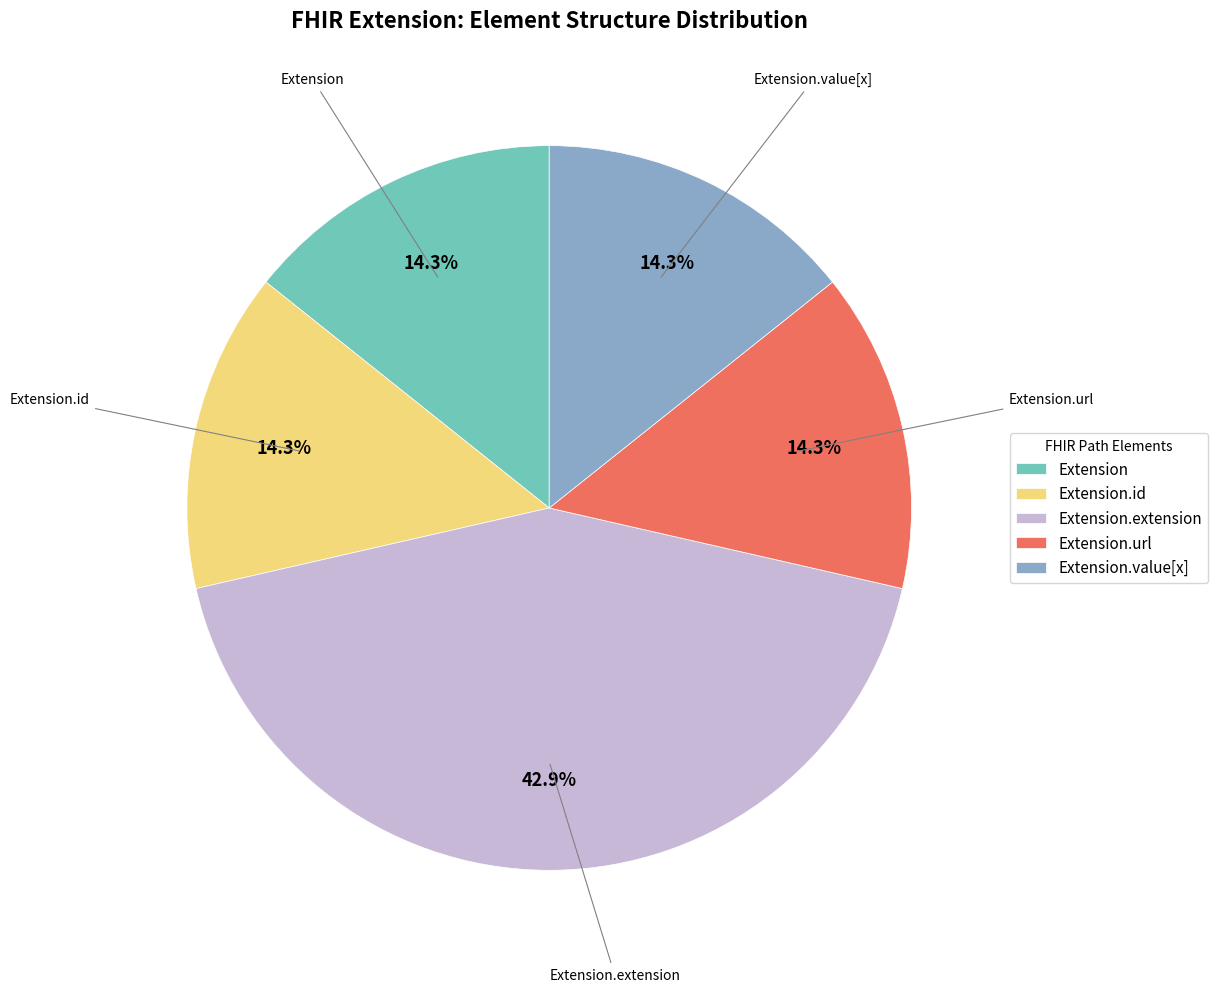

Is the sum of Extension.value[x] and Extension greater than half?

No